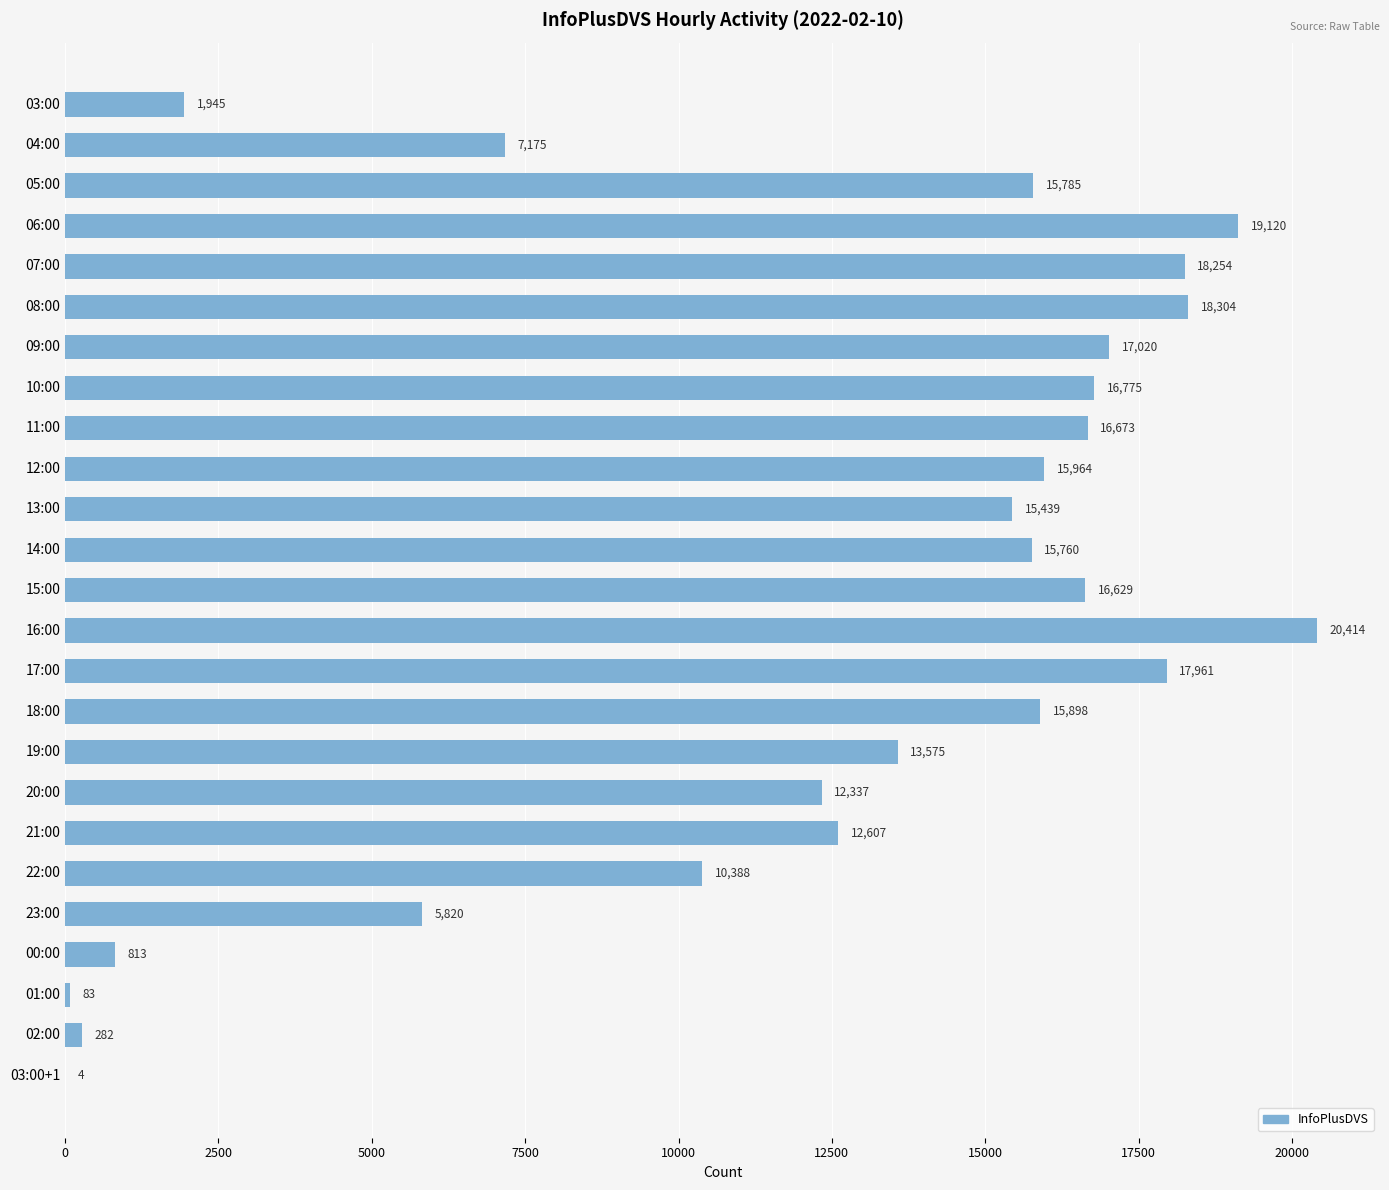

Which has a higher value, 11:00 or 20:00?

11:00